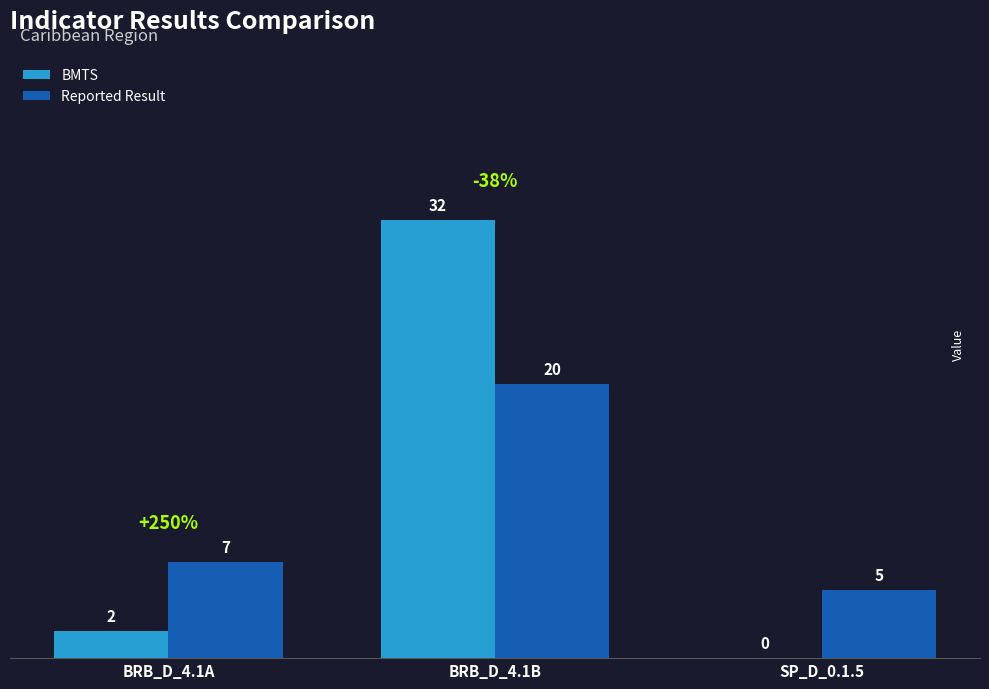

How many categories are shown in the chart?

3